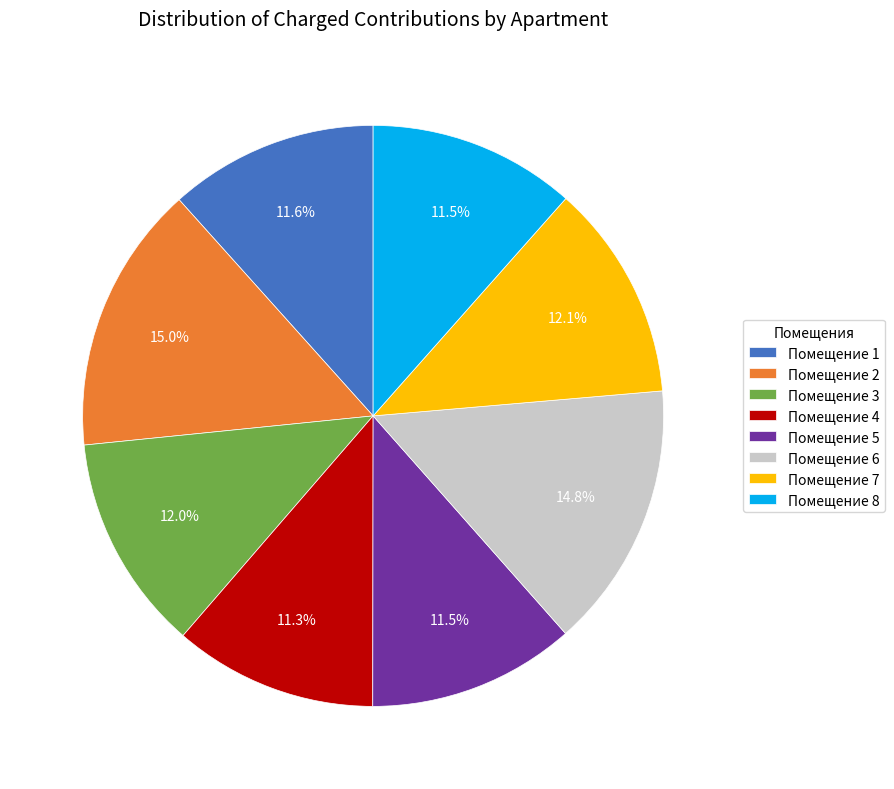

Does Помещение 5 represent more than half of the total?

No